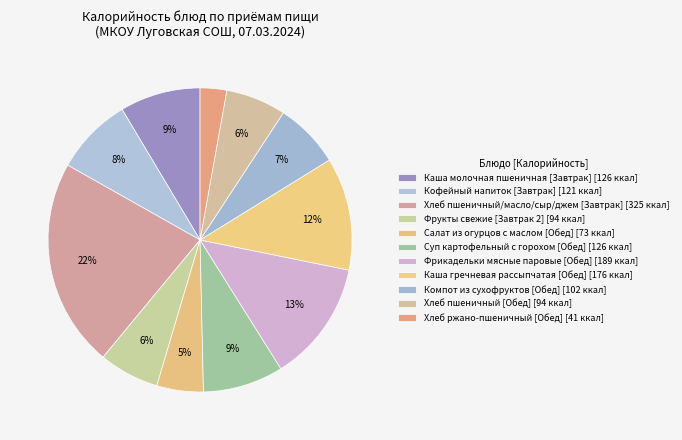

Does any single category account for the majority?

No